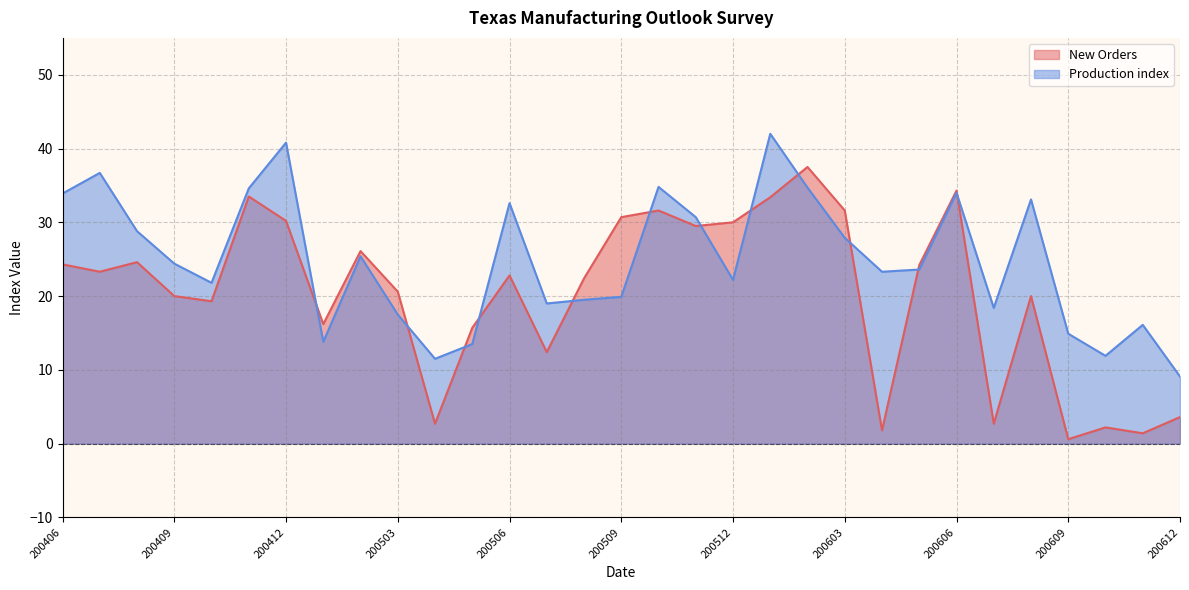

Which series has the largest range (max minus min)?

New Orders